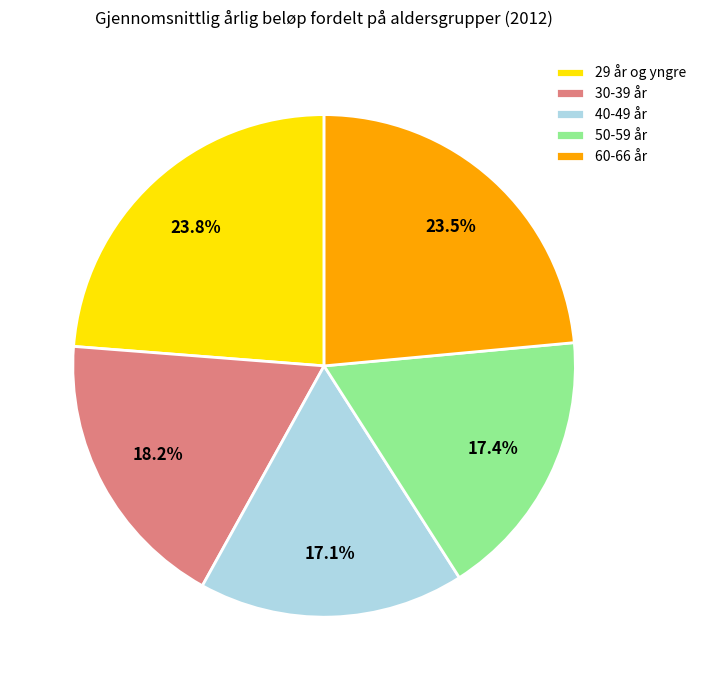

What is the ratio of the value at 29 år og yngre to the value at 30-39 år?

1.3